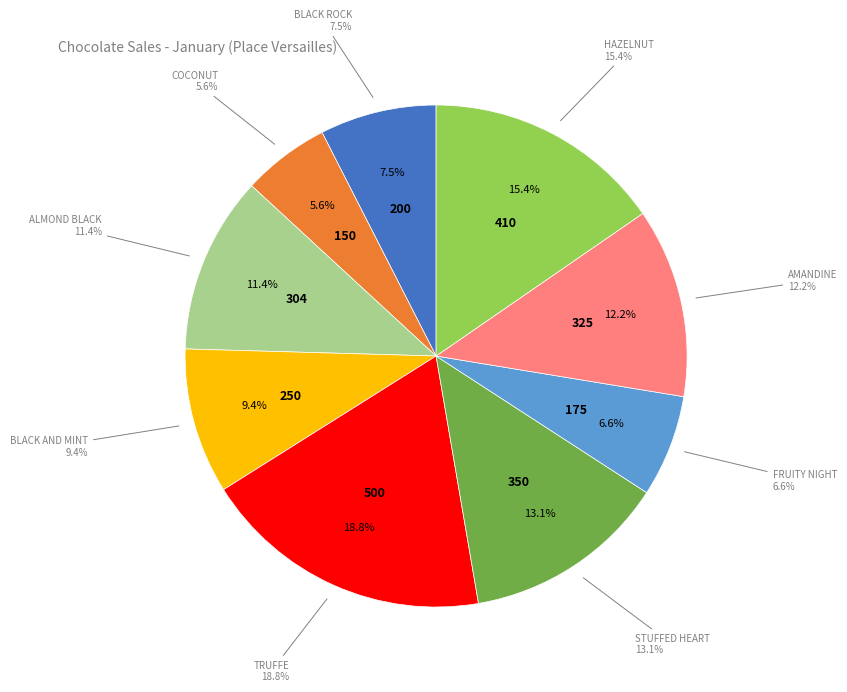

Rank the categories by value from lowest to highest.

Coconut, Fruity Night, Black Rock, Black and Mint, Almond Black, Amandine, Stuffed Heart, Hazelnut, Truffe